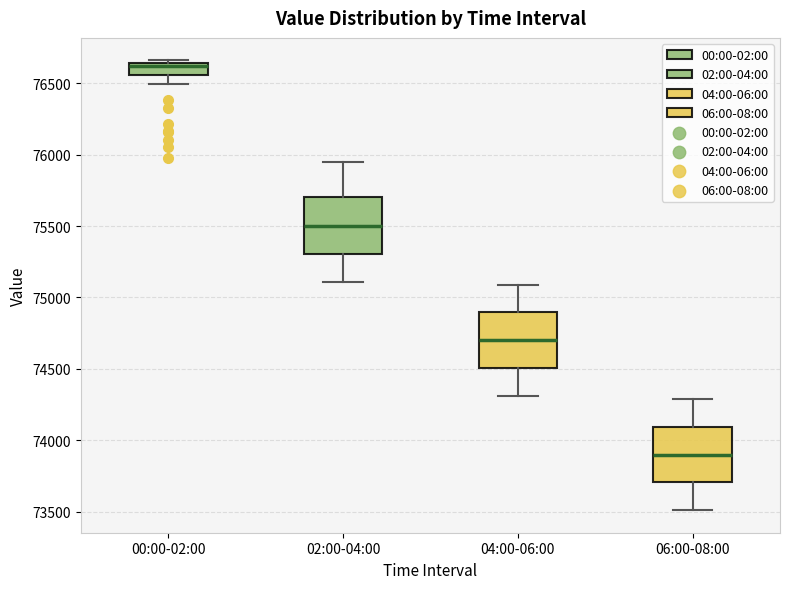

Reading left to right, read every box against the y-axis: the position of its median line, the range the box covers, and the ends of its whiskers. The values are not printed on the chart, so give them approximately, as read against the axis.

00:00-02:00: median 76600, box 76550 to 76650, whiskers 76500 to 76650 (just above the box's upper edge)
02:00-04:00: median 75500, box 75300 to 75700, whiskers 75100 to 75950
04:00-06:00: median 74700, box 74500 to 74900, whiskers 74300 to 75100
06:00-08:00: median 73900, box 73700 to 74100, whiskers 73500 to 74300